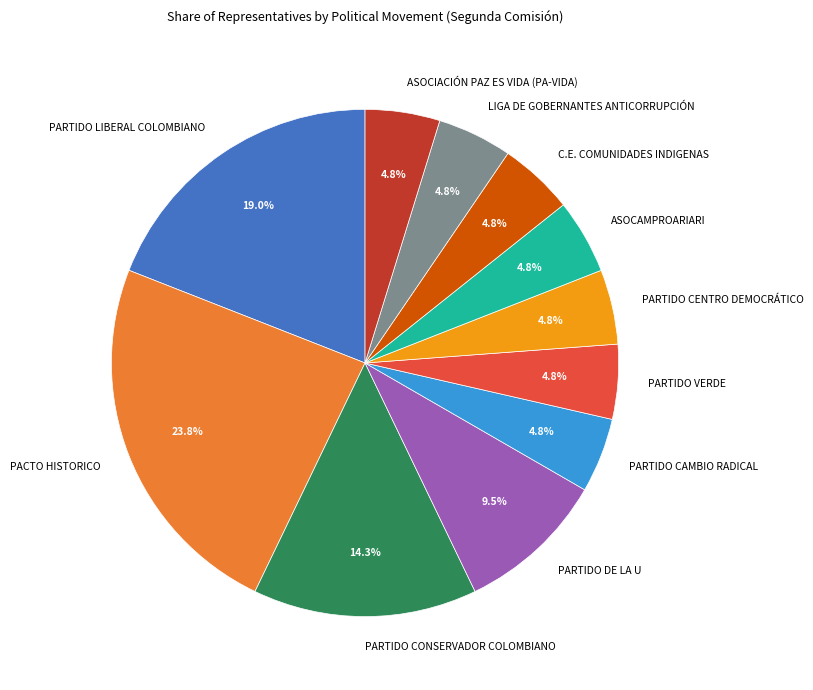

How many slices are in this pie chart?

11